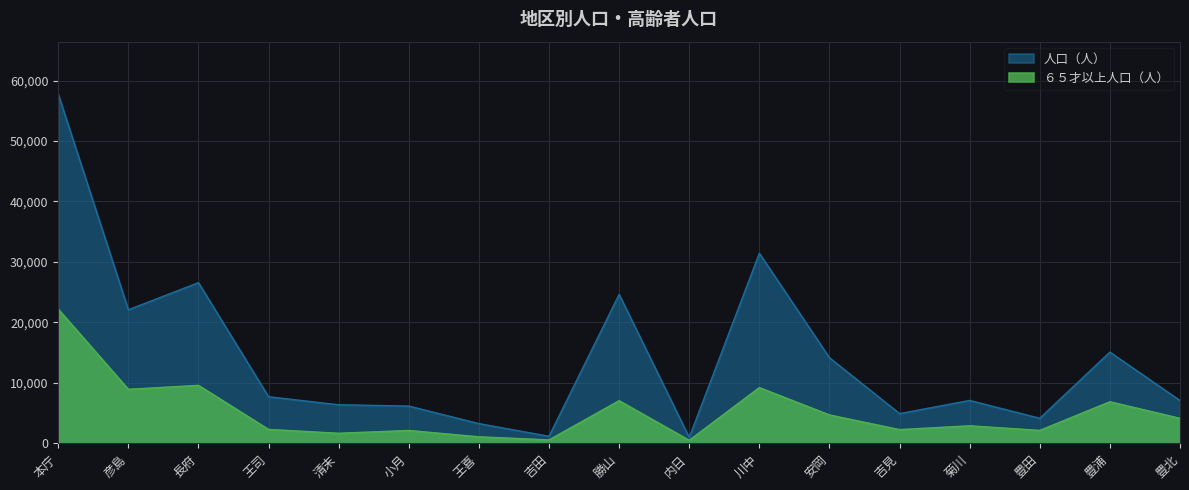

What is the difference between the 人口（人） values at 彦島 and 豊田?

17937